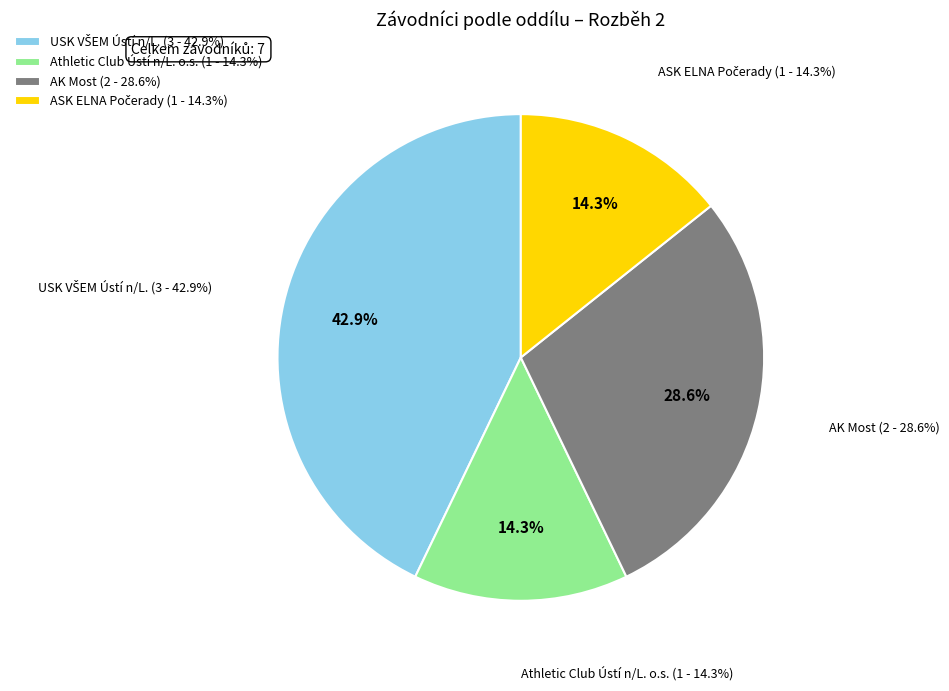

What is the change in value from USK VŠEM Ústí n/L. to AK Most?

-1